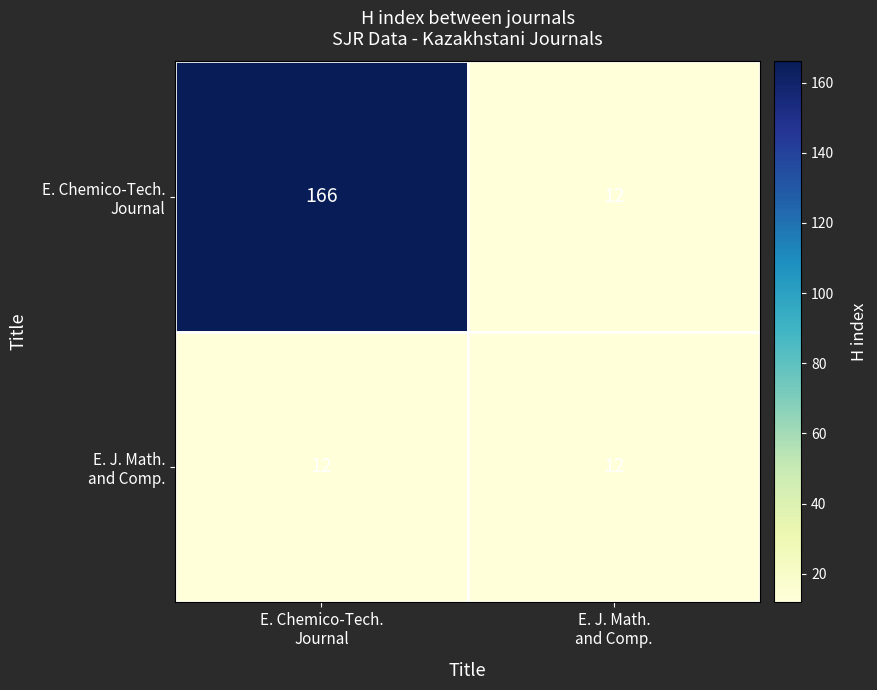

What is the greatest value displayed?

166